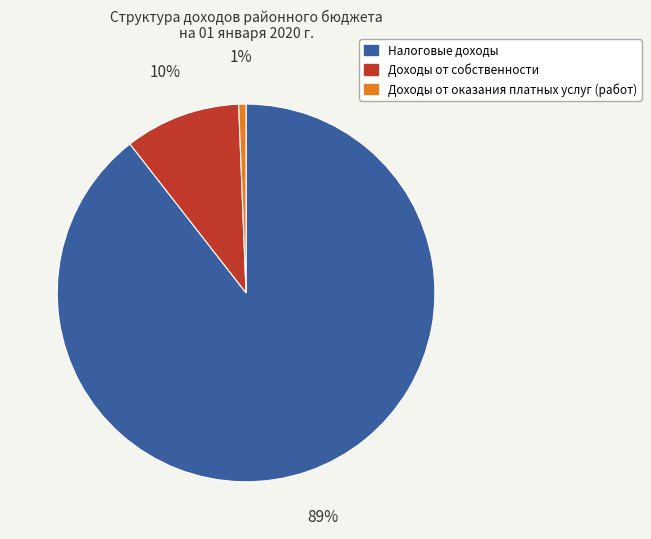

To the nearest percent, what is the combined percentage of Доходы от собственности and Доходы от оказания платных услуг (работ)?

11%